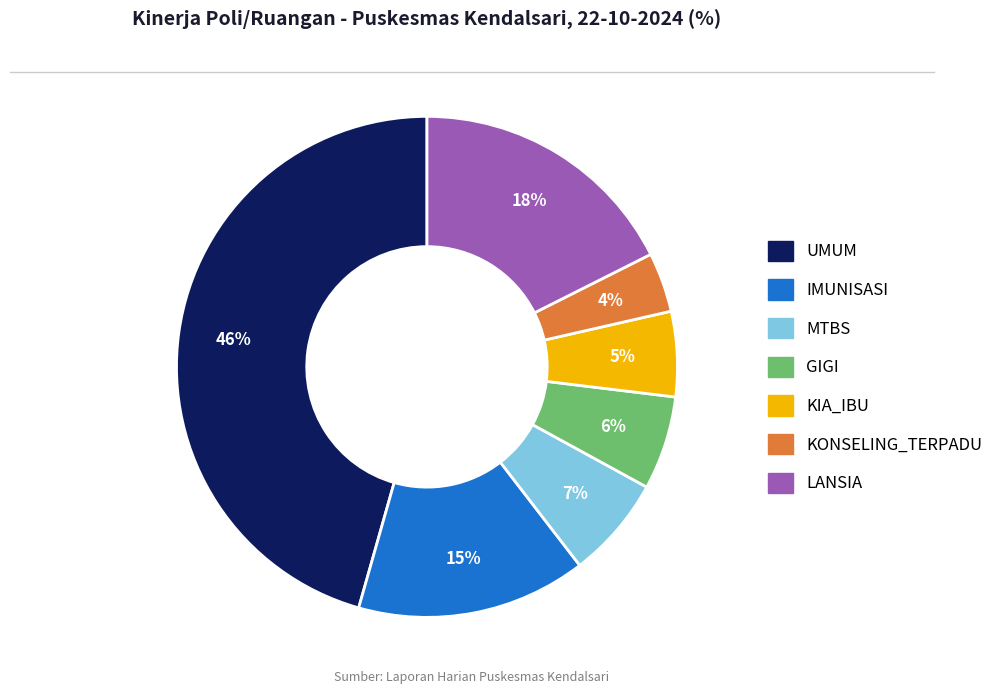

What percentage is the GIGI slice, to the nearest percent?

6%